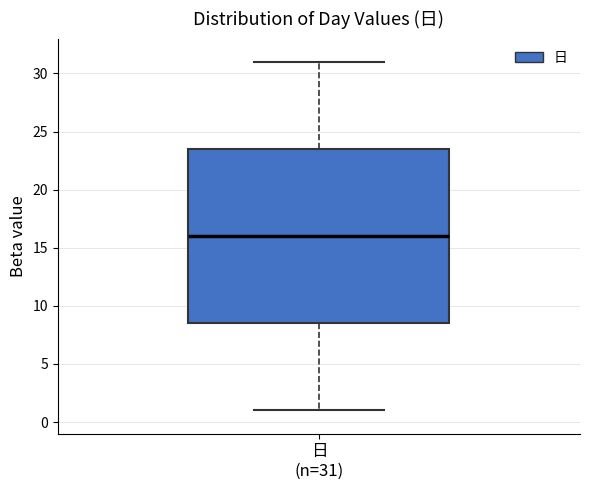

Read this box plot against the y-axis: the position of the median line, the range covered by the box, and the ends of both whiskers. The values are not printed on the chart, so give them approximately, as read against the axis.

median 16.0, box 8.5 to 23.5, whiskers 1.0 to 31.0